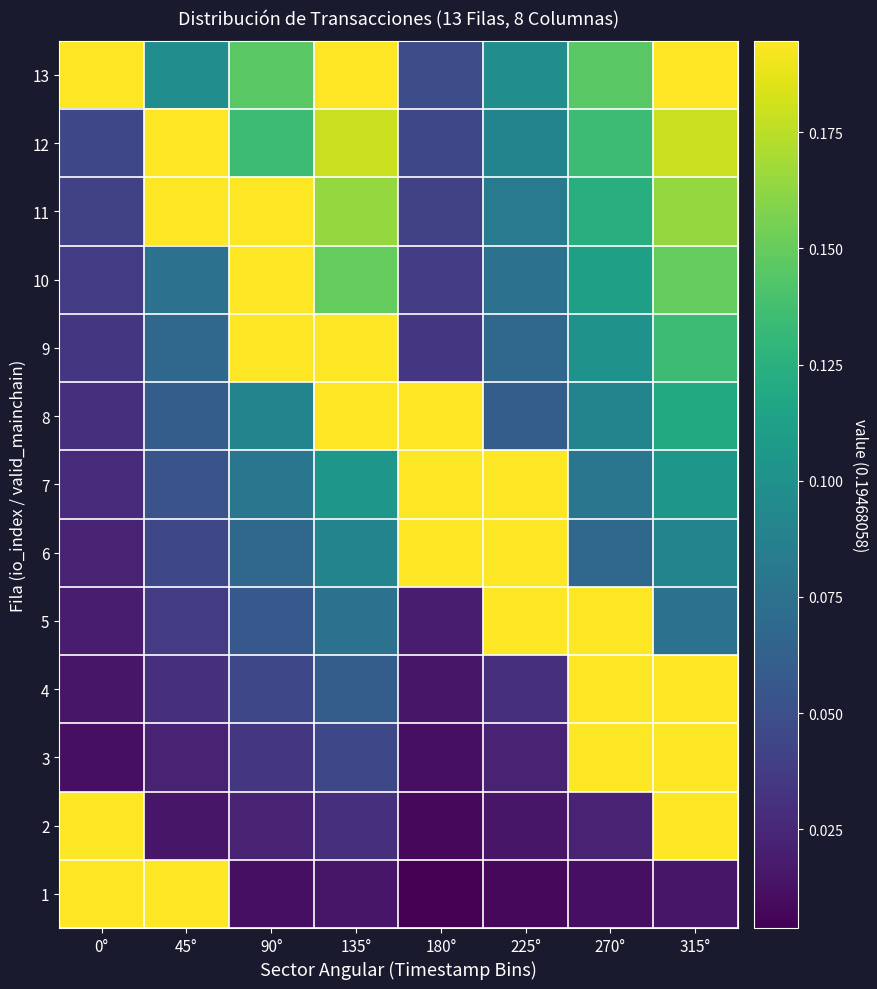

Which label corresponds to the smallest value in the chart?

180°